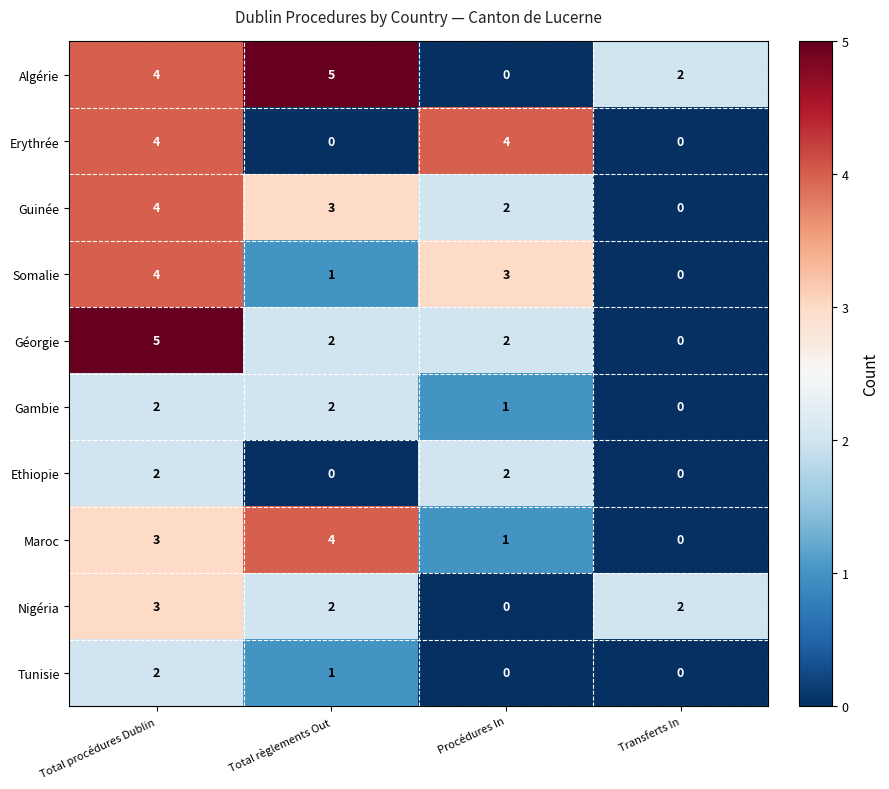

At which category is the sum across all series the highest?

Total procédures Dublin